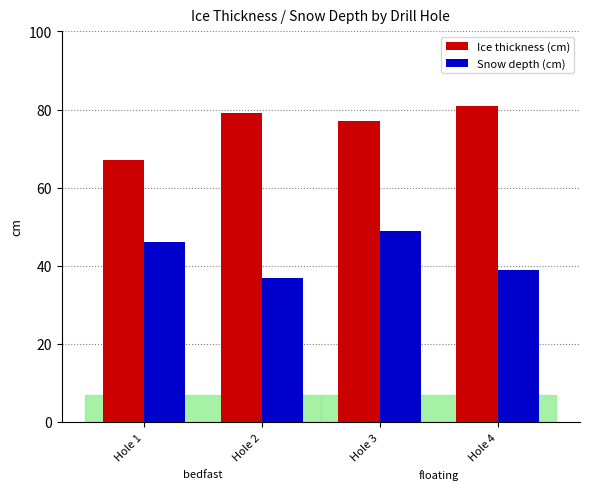

What are all the series names shown in the legend?

Ice thickness (cm), Snow depth (cm)